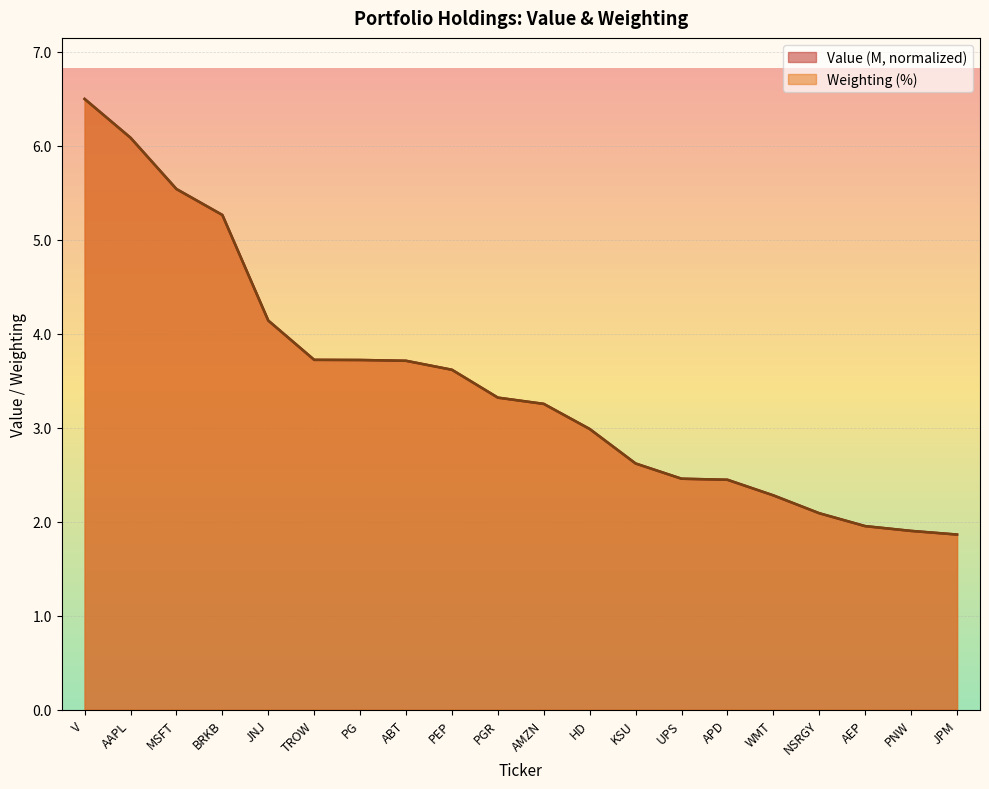

Is the value of Value (M) at WMT greater than the value of Weighting at MSFT?

No